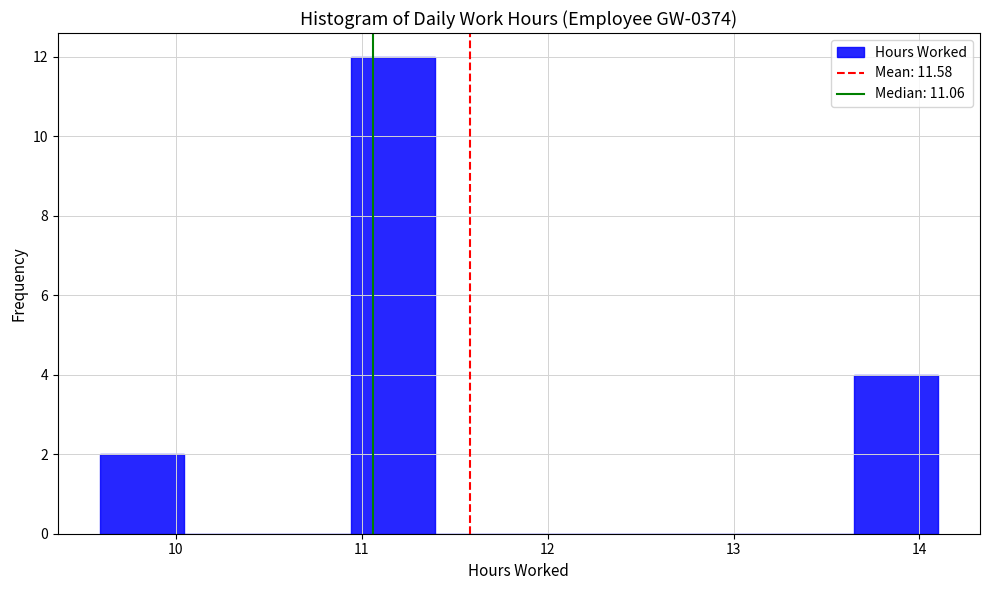

Which range on the x-axis has the tallest bar?

10.9 to 11.4